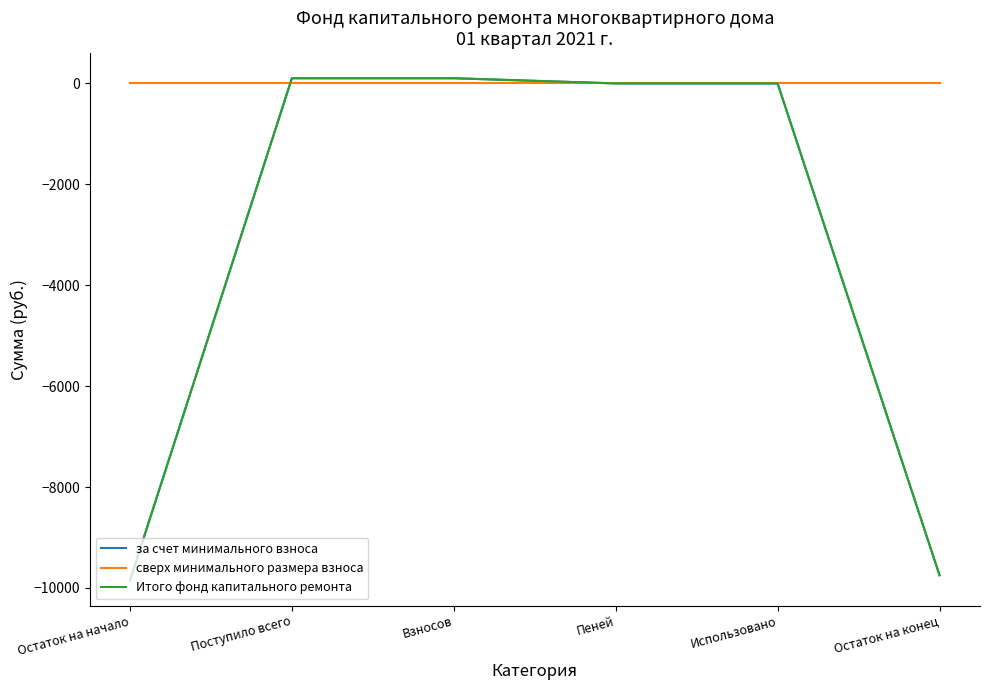

Reading left to right, extract all data points from this chart.

за счет минимального взноса: -9851.2	102.6	102.6	0.0	0.0	-9748.6
сверх минимального размера взноса: 0.0	0.0	0.0	0.0	0.0	0.0
Итого фонд капитального ремонта: -9851.2	102.6	102.6	0.0	0.0	-9748.6